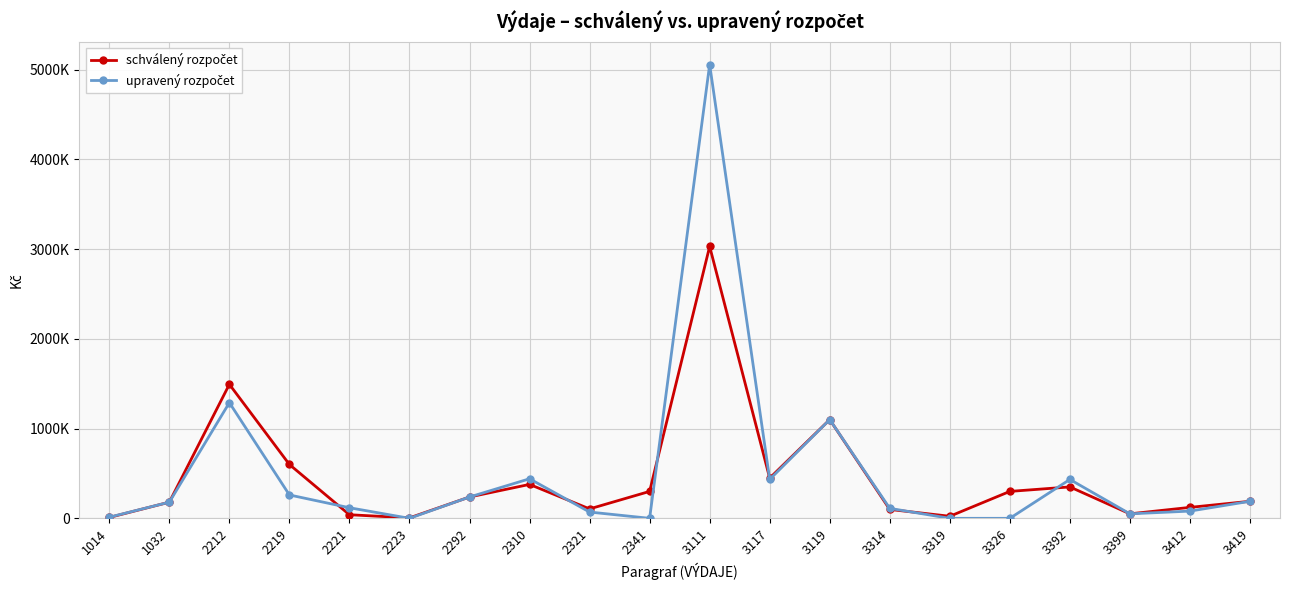

What is the greatest value displayed?

5057000.0